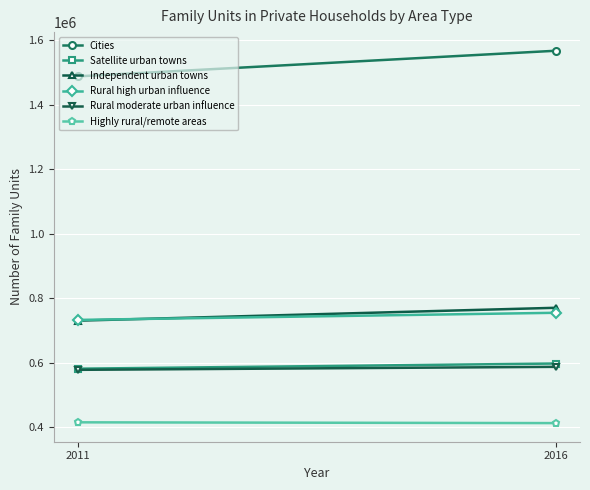

List the series in order of their peak value, lowest first.

Highly rural/remote areas, Rural moderate urban influence, Satellite urban towns, Rural high urban influence, Independent urban towns, Cities